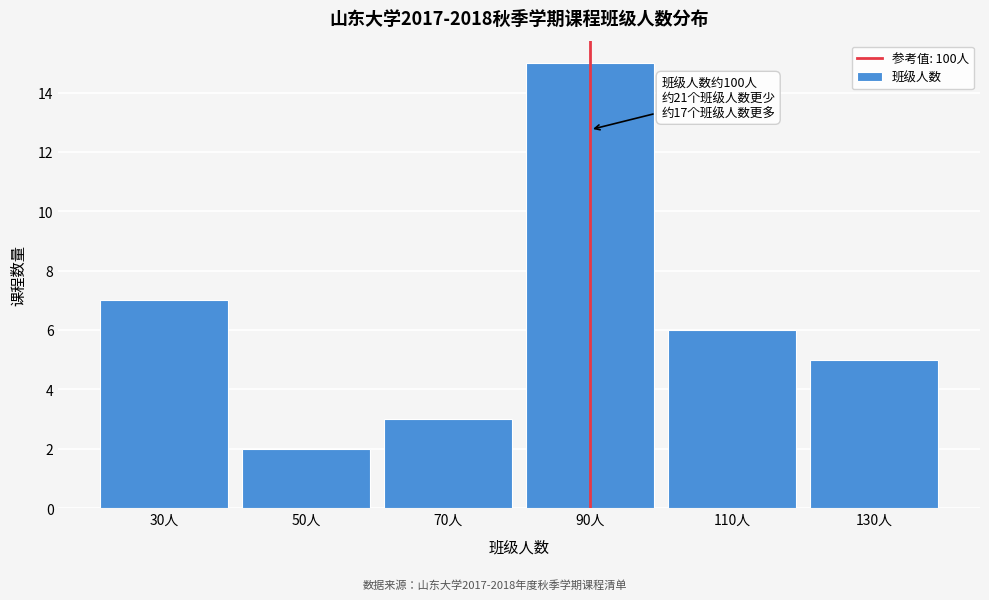

Reading left to right, extract all data points from this chart.

30人=7	50人=2	70人=3	90人=15	110人=6	130人=5